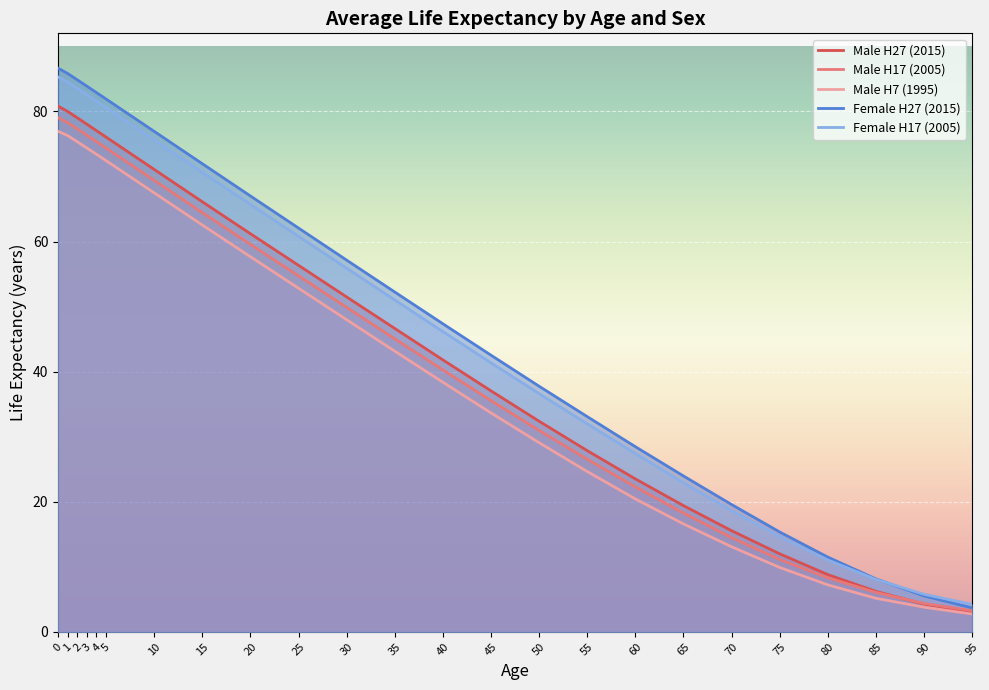

True or false: Female H27 (2015) has a value of 135.4 at 5.

False